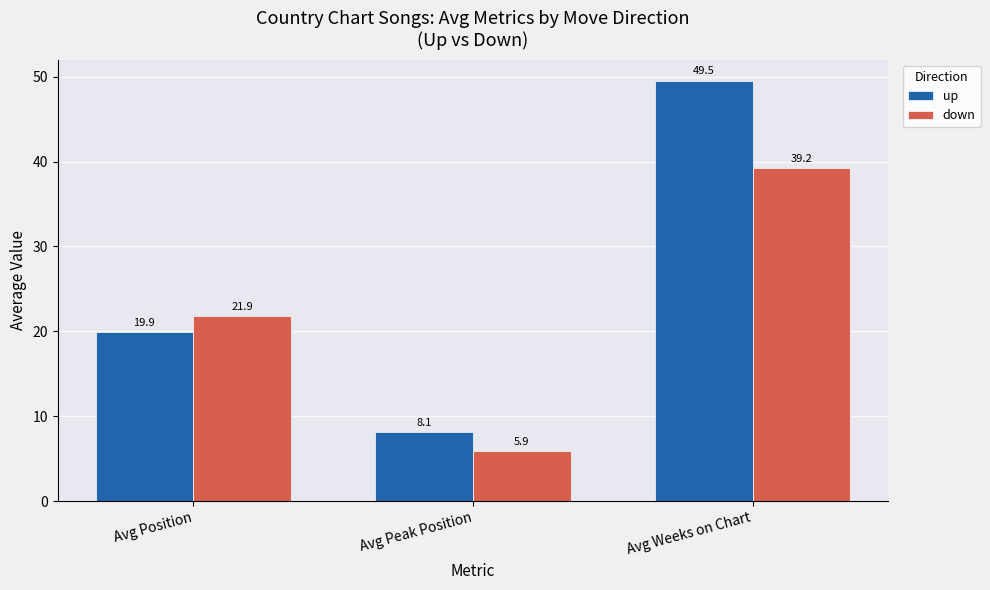

What is the sum of all down values?

67.0